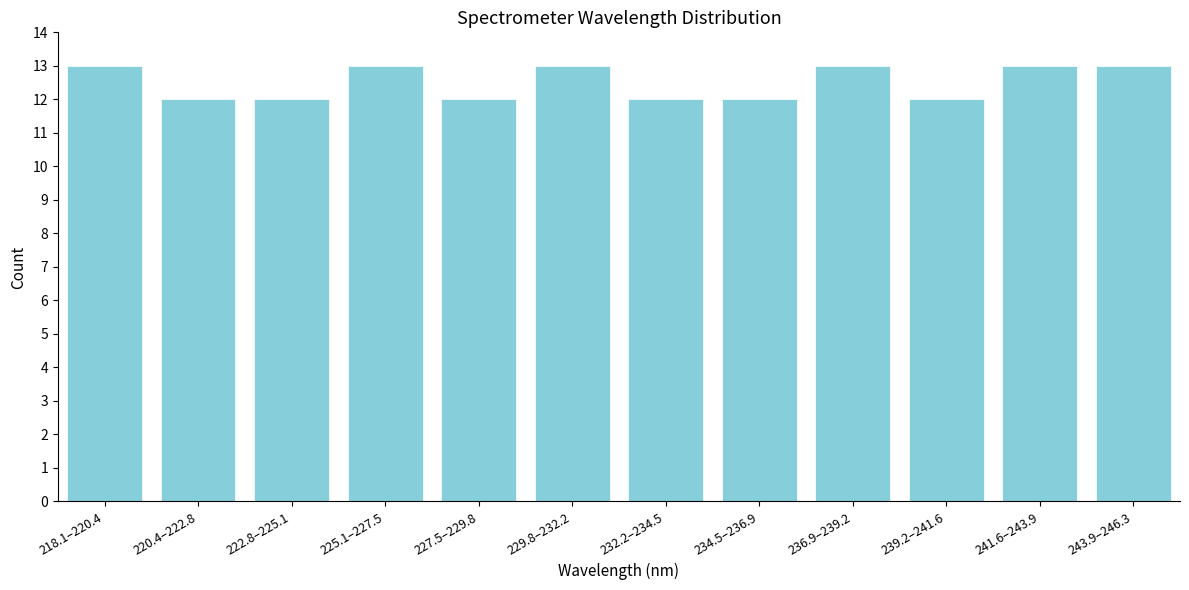

Reading left to right, transcribe all the data shown in this chart.

218.1–220.4=13	220.4–222.8=12	222.8–225.1=12	225.1–227.5=13	227.5–229.8=12	229.8–232.2=13	232.2–234.5=12	234.5–236.9=12	236.9–239.2=13	239.2–241.6=12	241.6–243.9=13	243.9–246.3=13